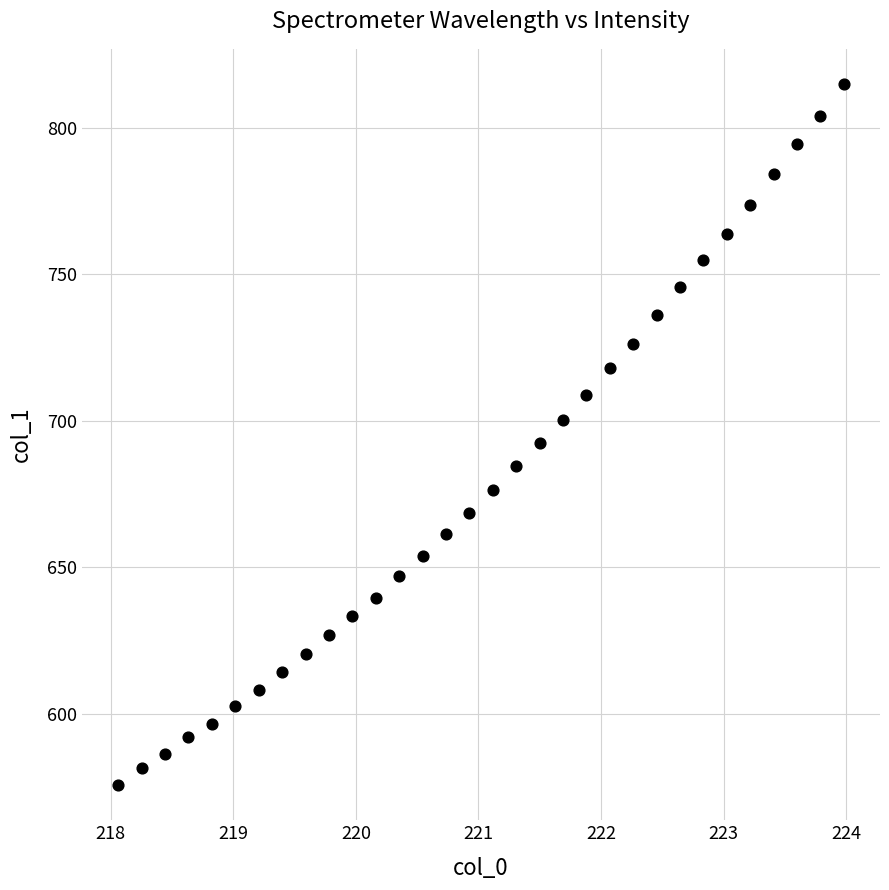

What is the range of Y values (max minus min)?

239.3